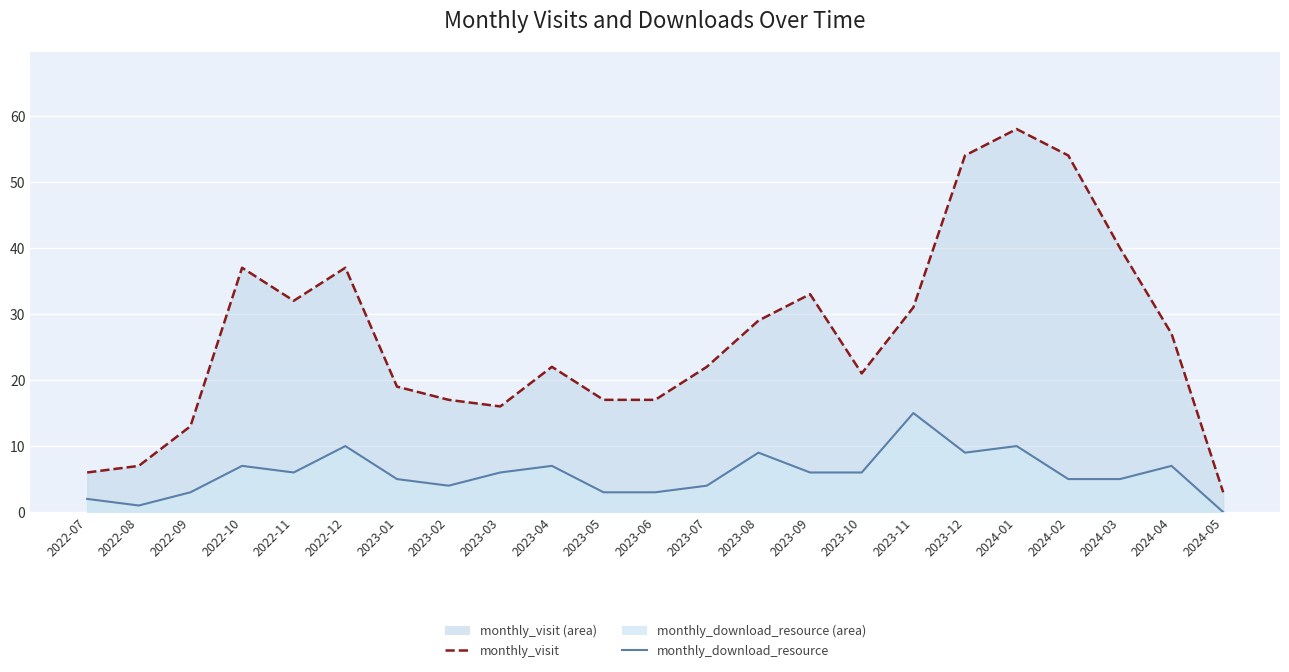

Where is monthly_download_resource nearest to the value 7?

2022-10